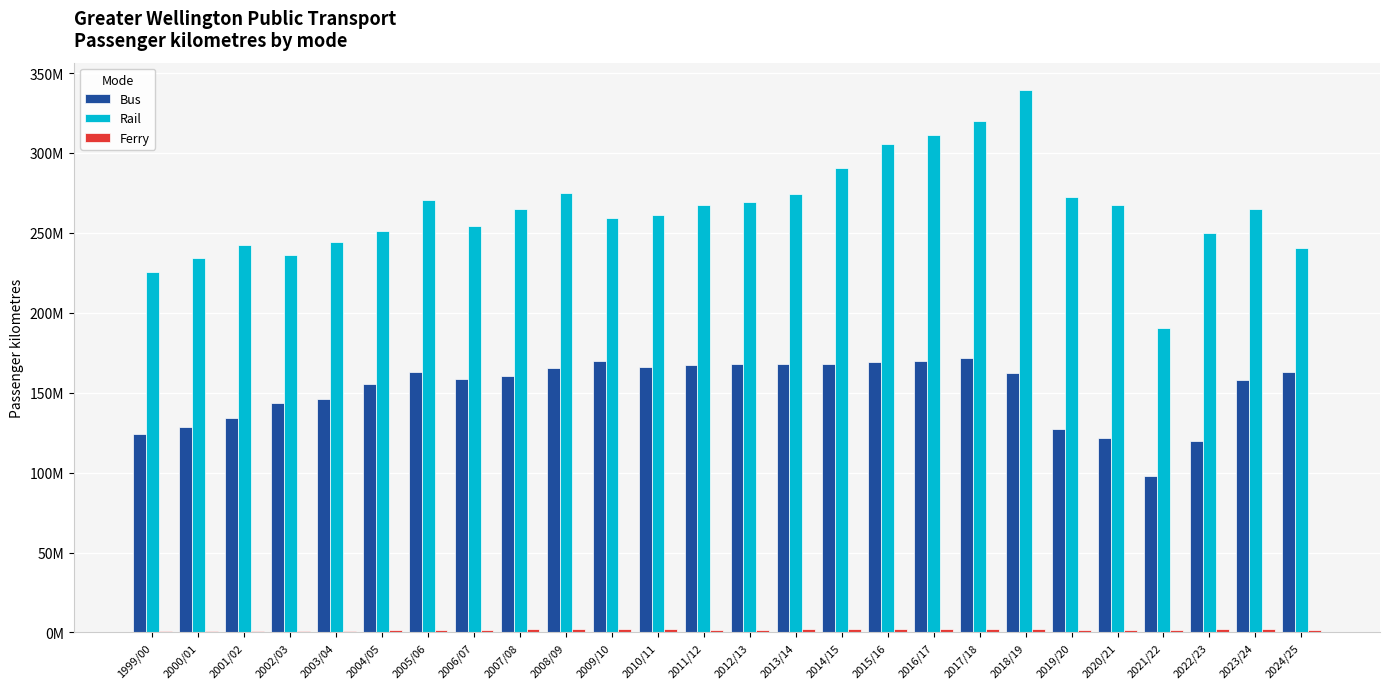

What is the sum of all Rail values?

6882399474.0